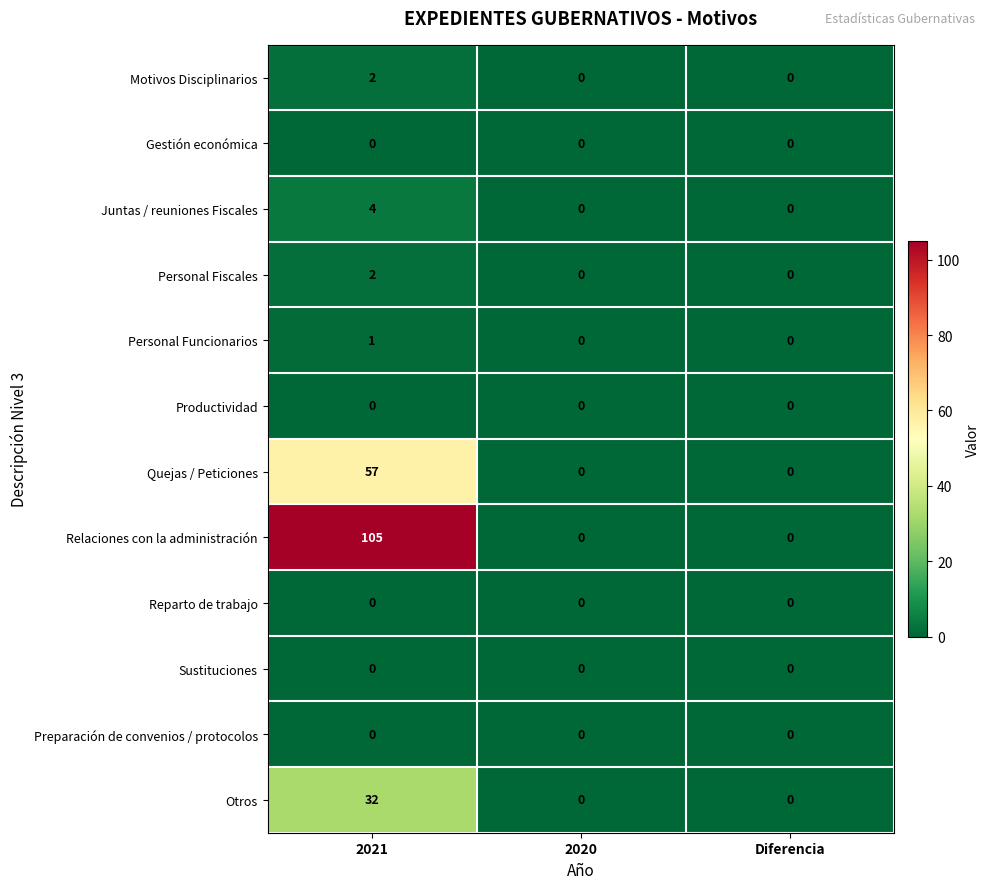

What is the sum of all Relaciones con la administración values?

105